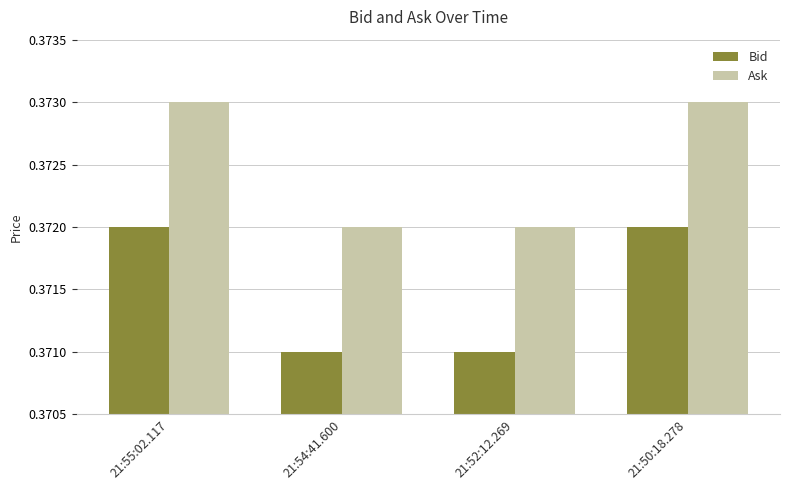

The value of Ask at 21:50:18.278 is 0.5. True or false?

False